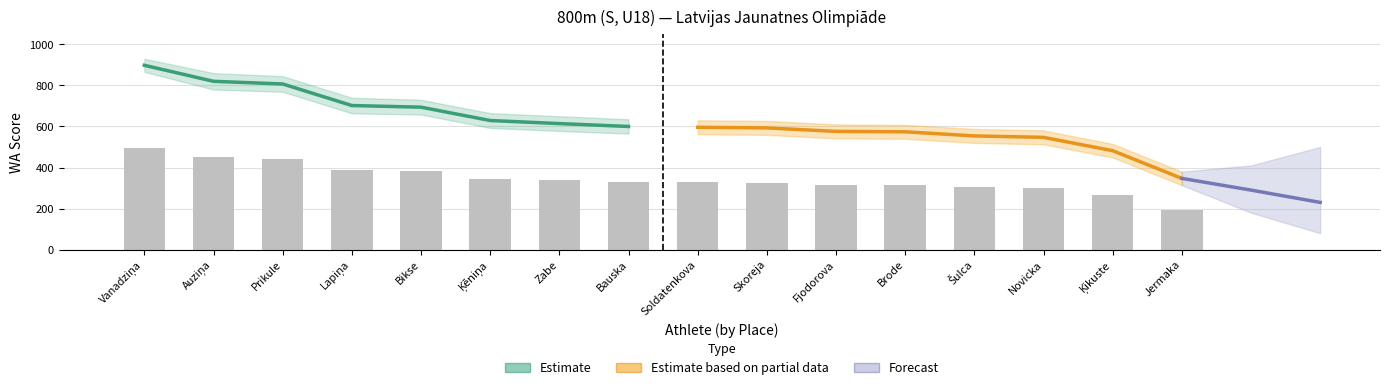

How many categories are shown in the chart?

16